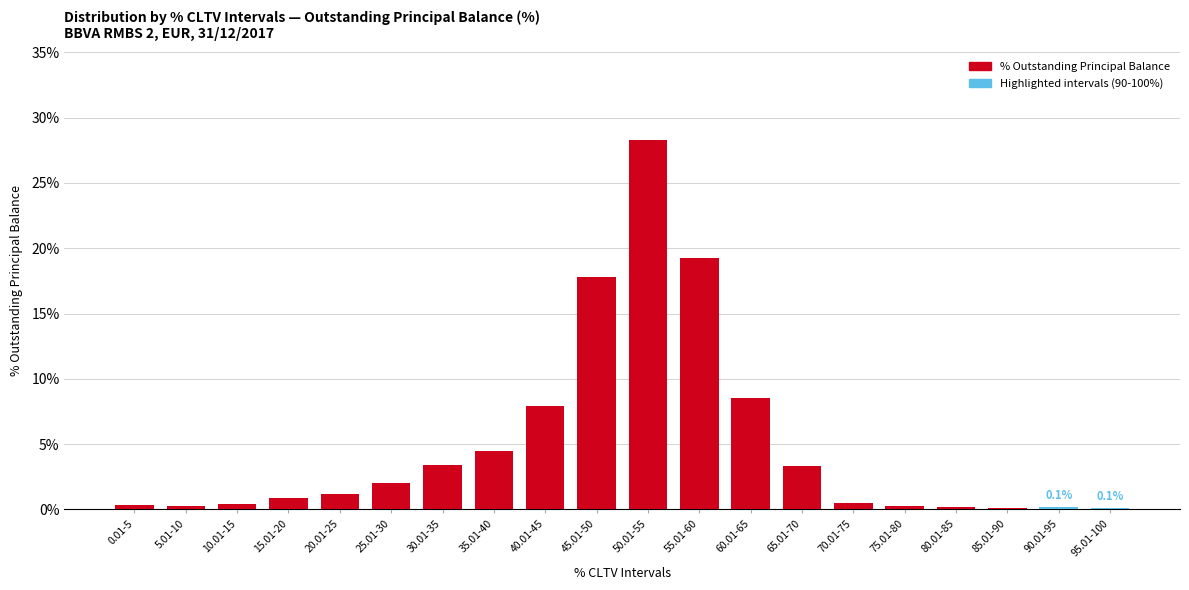

Where is the data nearest to the value 14?

45.01-50